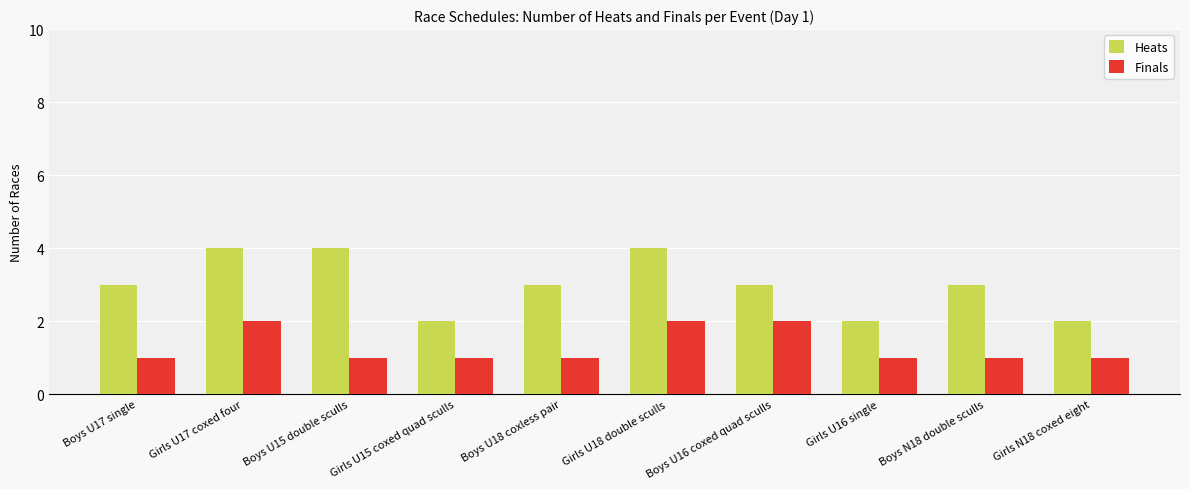

At how many categories does at least one series exceed 1?

10